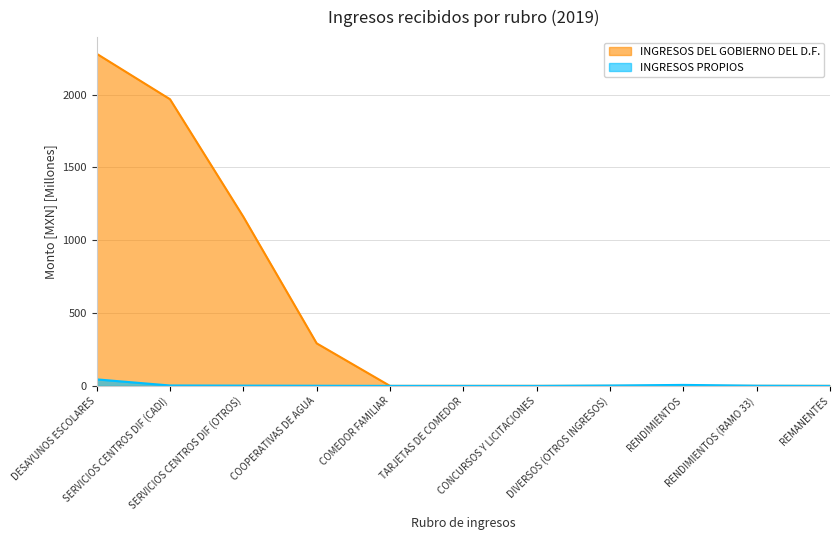

How many distinct data groups are displayed?

2